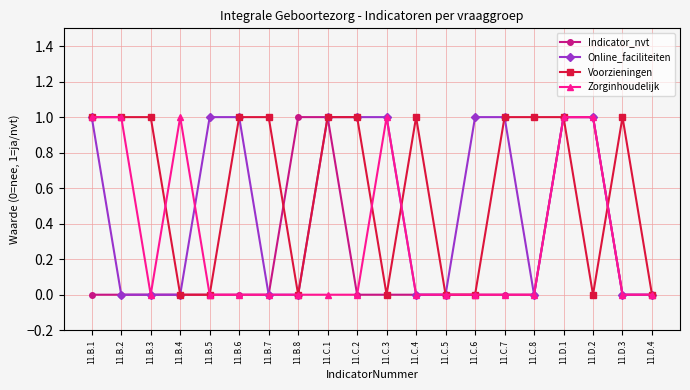

The value of Indicator_nvt at 11.B.2 is -1. True or false?

False